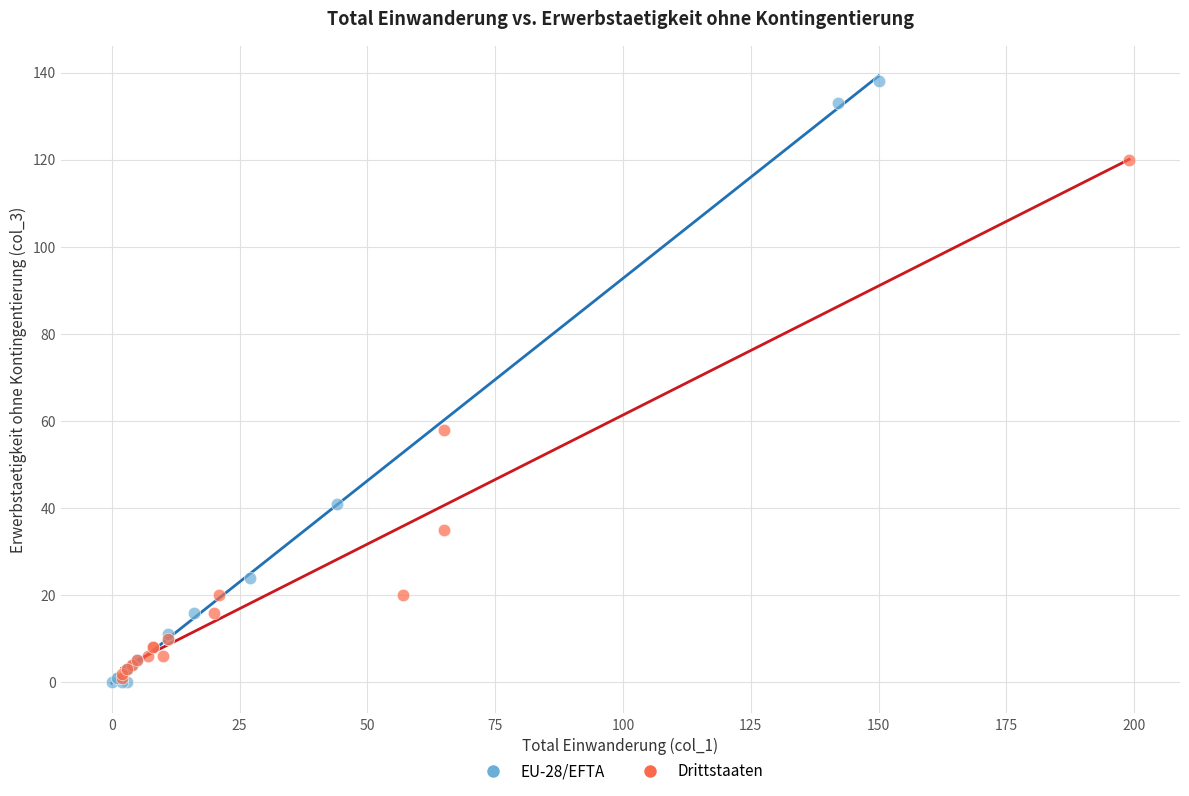

What are all the series names shown in the legend?

EU-28/EFTA, Drittstaaten